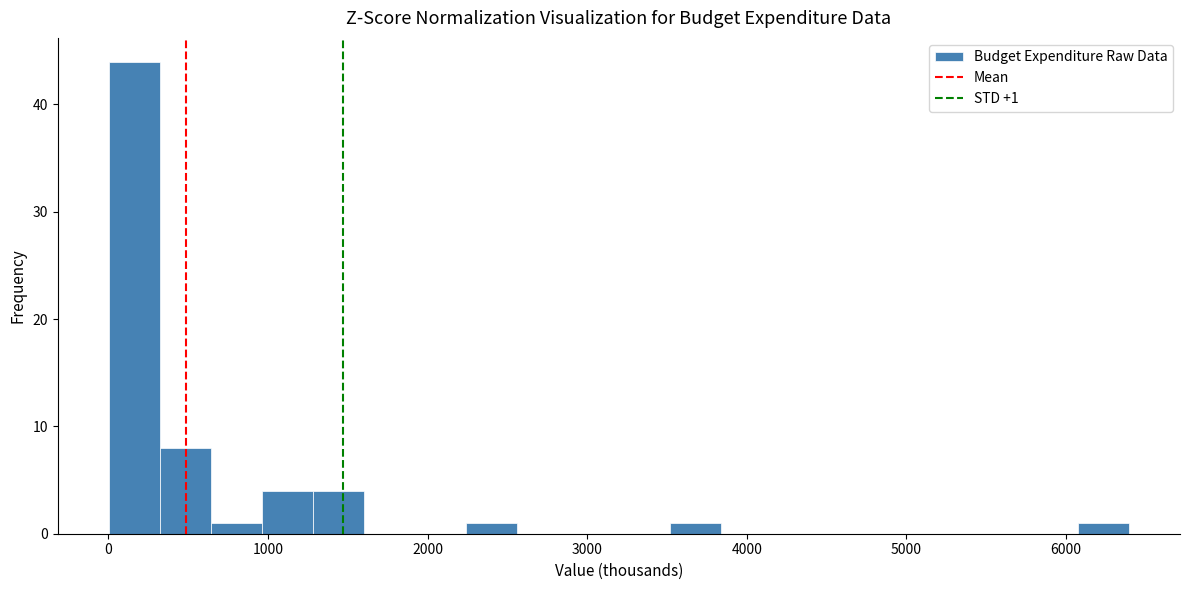

Read against the x-axis, roughly where is the centre of the tallest bar?

200